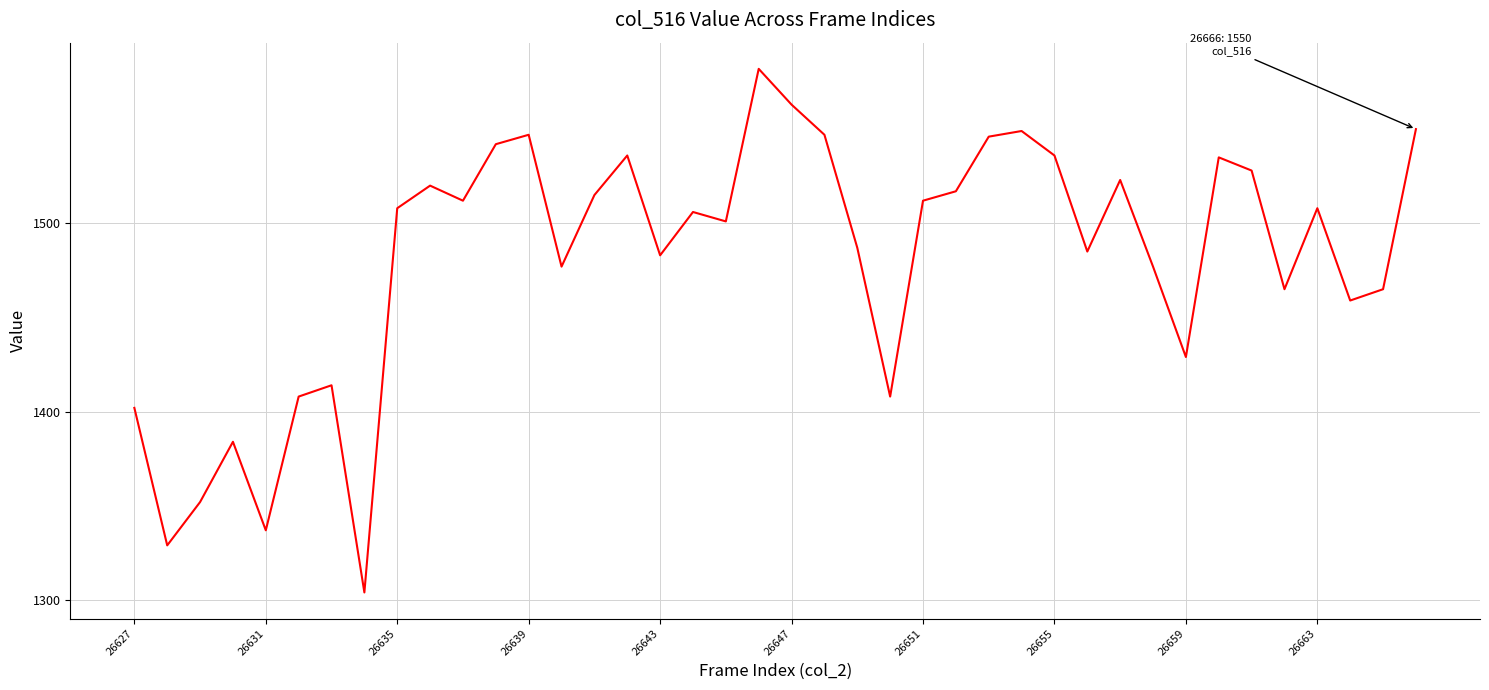

What is the difference between the maximum and minimum values?

278